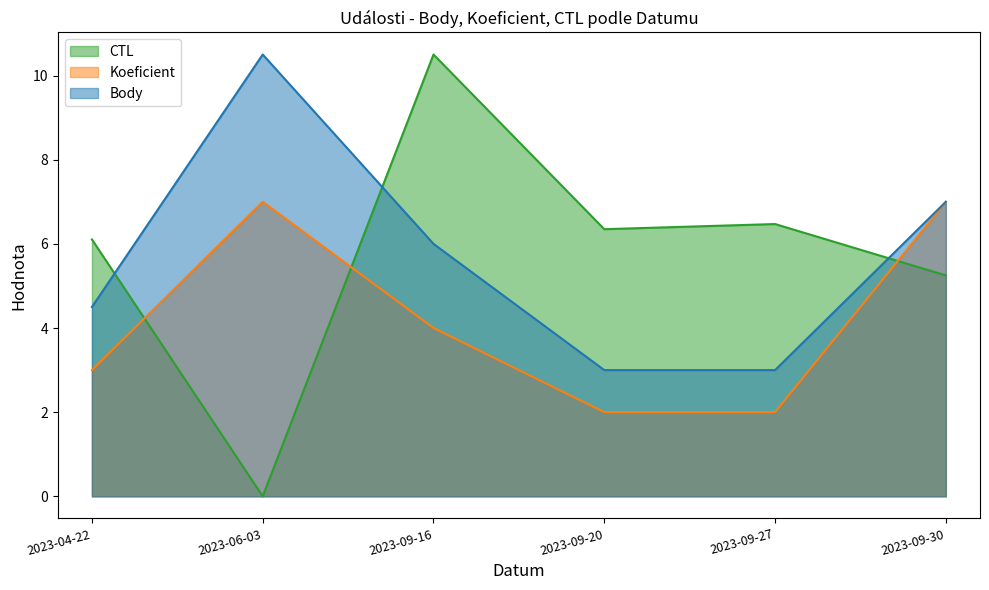

How many data points does each series have?

6